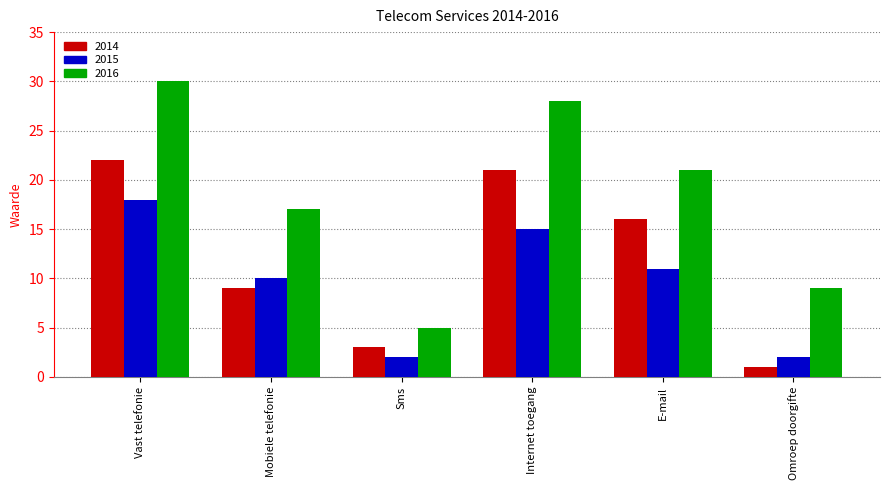

What is the maximum value shown in the chart?

30